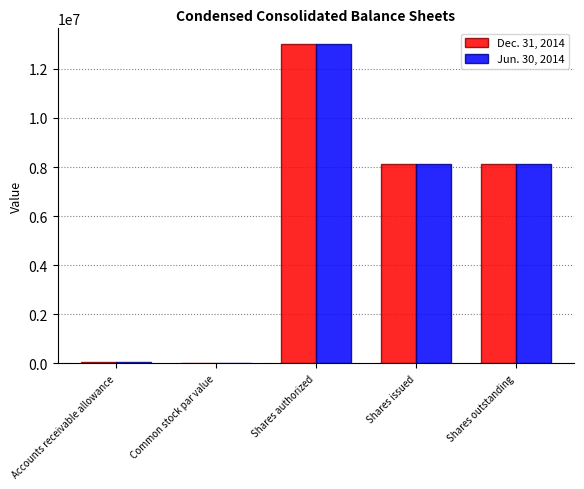

What is the average value of the Jun. 30, 2014 series?

5854700.8